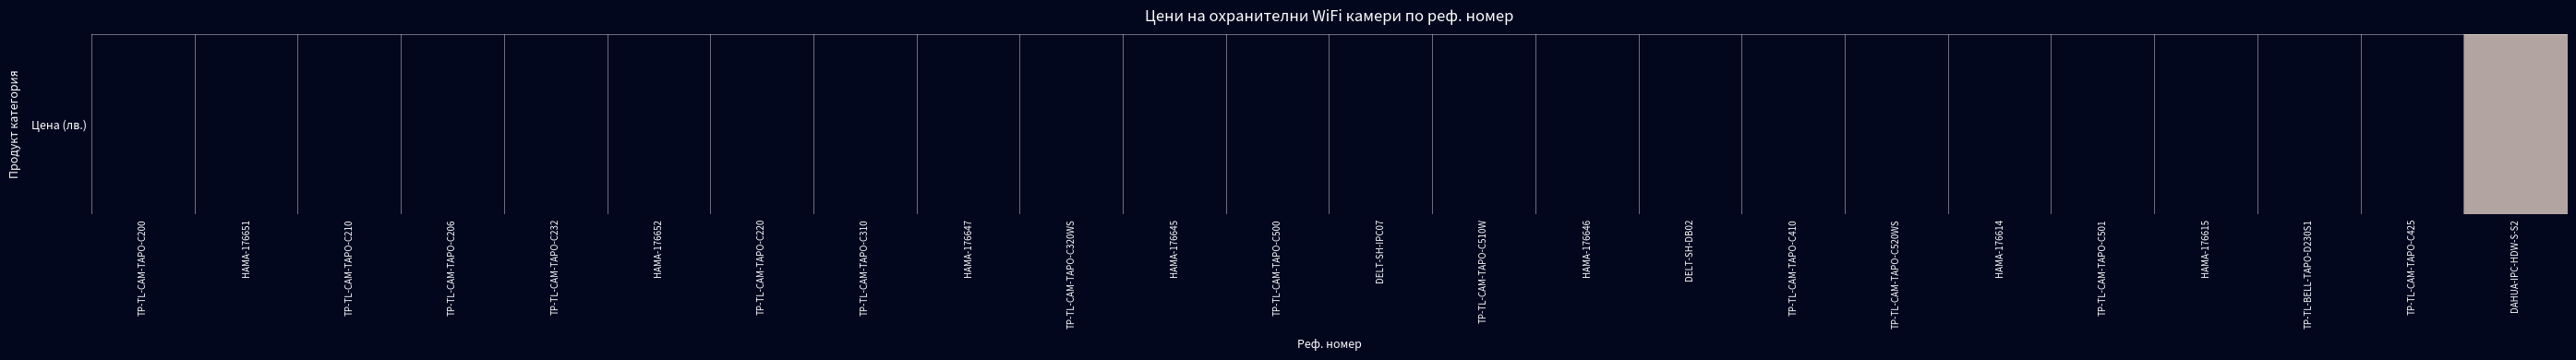

Rank the categories by value from highest to lowest.

DAHUA-IPC-HDW-S-S2, TP-TL-CAM-TAPO-C425, TP-TL-BELL-TAPO-D230S1, HAMA-176615, TP-TL-CAM-TAPO-C501, HAMA-176614, TP-TL-CAM-TAPO-C520WS, TP-TL-CAM-TAPO-C410, DELT-SH-DB02, HAMA-176646, TP-TL-CAM-TAPO-C510W, DELT-SH-IPC07, TP-TL-CAM-TAPO-C500, HAMA-176645, TP-TL-CAM-TAPO-C320WS, HAMA-176647, TP-TL-CAM-TAPO-C310, TP-TL-CAM-TAPO-C220, HAMA-176652, TP-TL-CAM-TAPO-C206, TP-TL-CAM-TAPO-C232, TP-TL-CAM-TAPO-C210, HAMA-176651, TP-TL-CAM-TAPO-C200